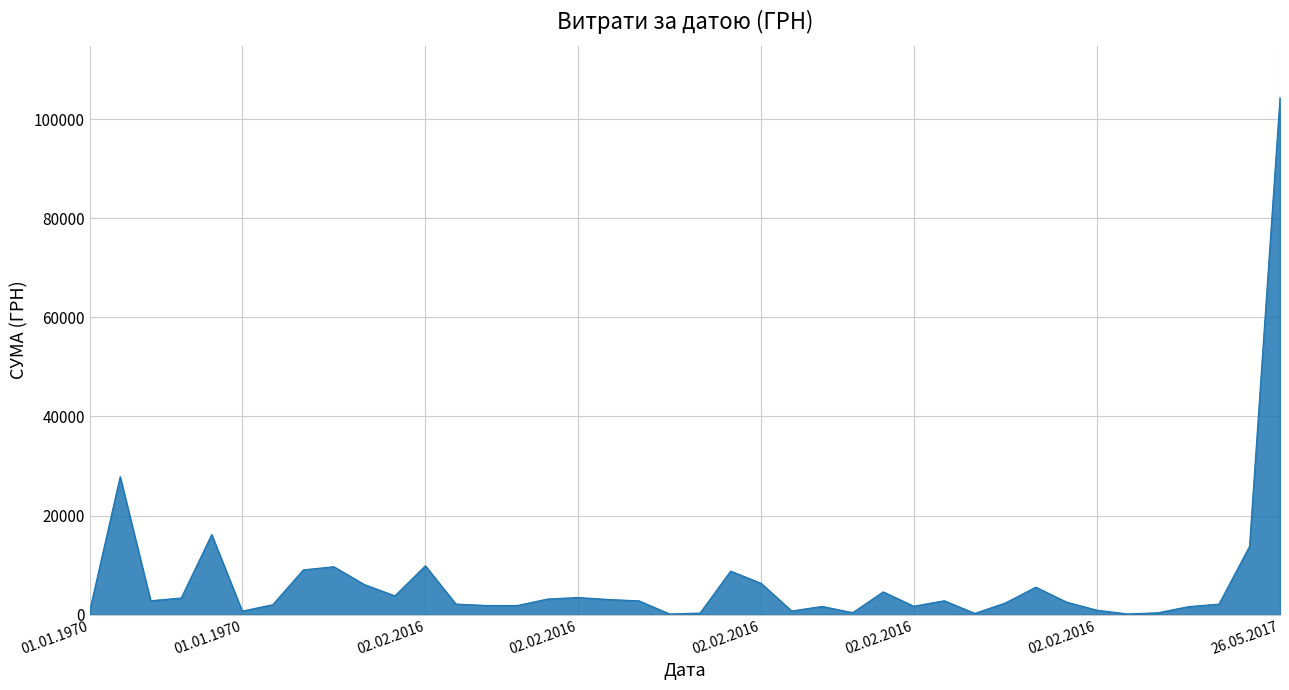

What is the difference between the second highest and minimum values?

27720.3